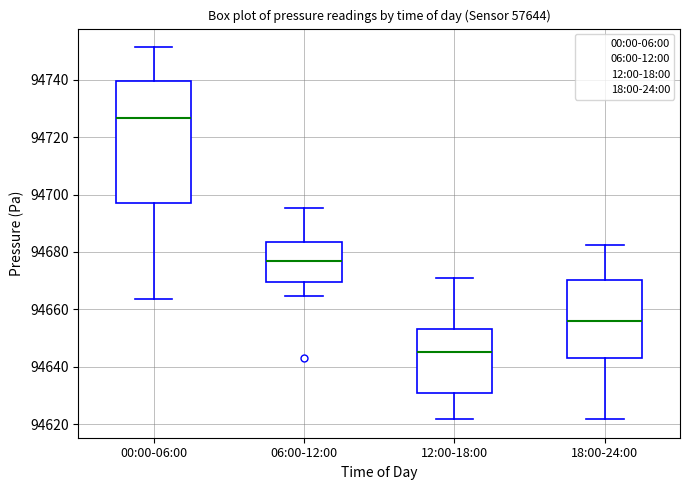

Reading left to right, transcribe this box plot: for each box, give where its median line is, the range the box spans, and where its two whiskers end, as read against the y-axis. The values are not printed on the chart, so give them approximately, as read against the axis.

00:00-06:00: median 94726, box 94698 to 94740, whiskers 94664 to 94752
06:00-12:00: median 94676, box 94670 to 94684, whiskers 94664 to 94696
12:00-18:00: median 94646, box 94630 to 94654, whiskers 94622 to 94670
18:00-24:00: median 94656, box 94644 to 94670, whiskers 94622 to 94682